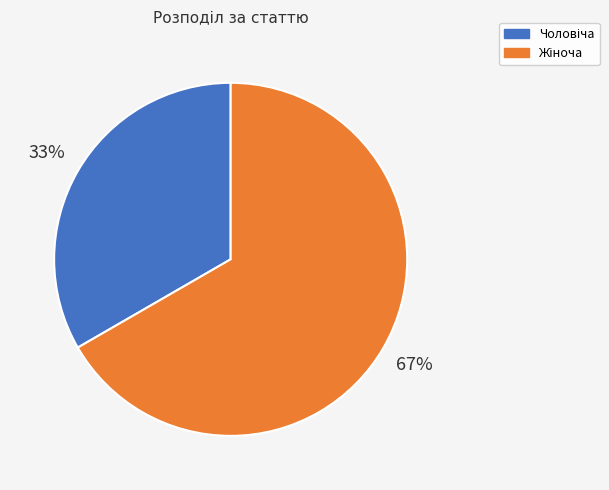

To the nearest percent, what is the average slice percentage?

50%